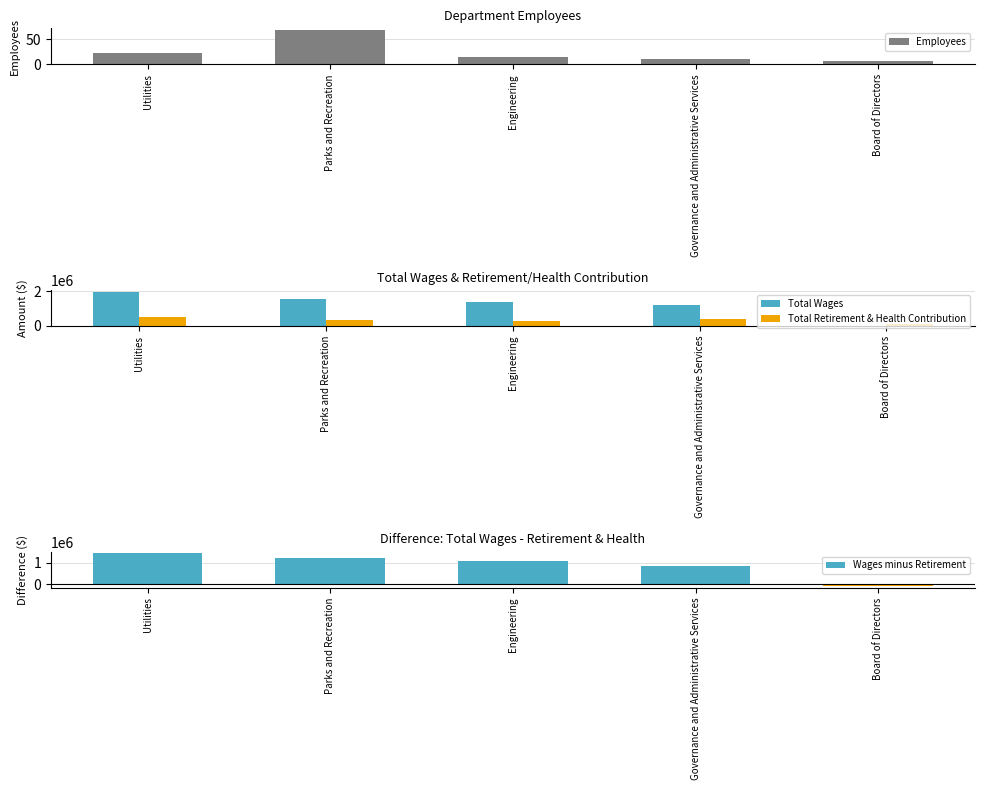

Which label corresponds to the smallest value in the chart?

Board of Directors